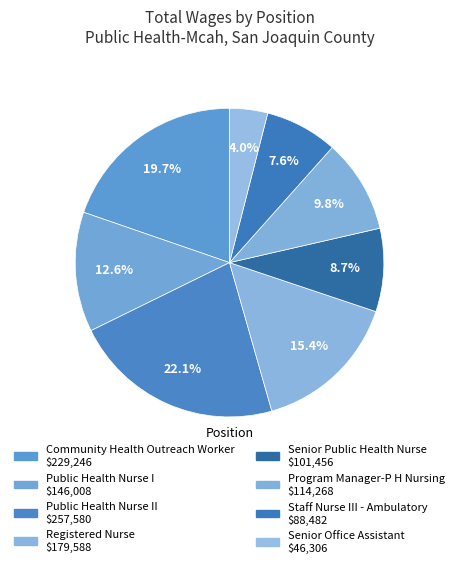

How many slices are in this pie chart?

8